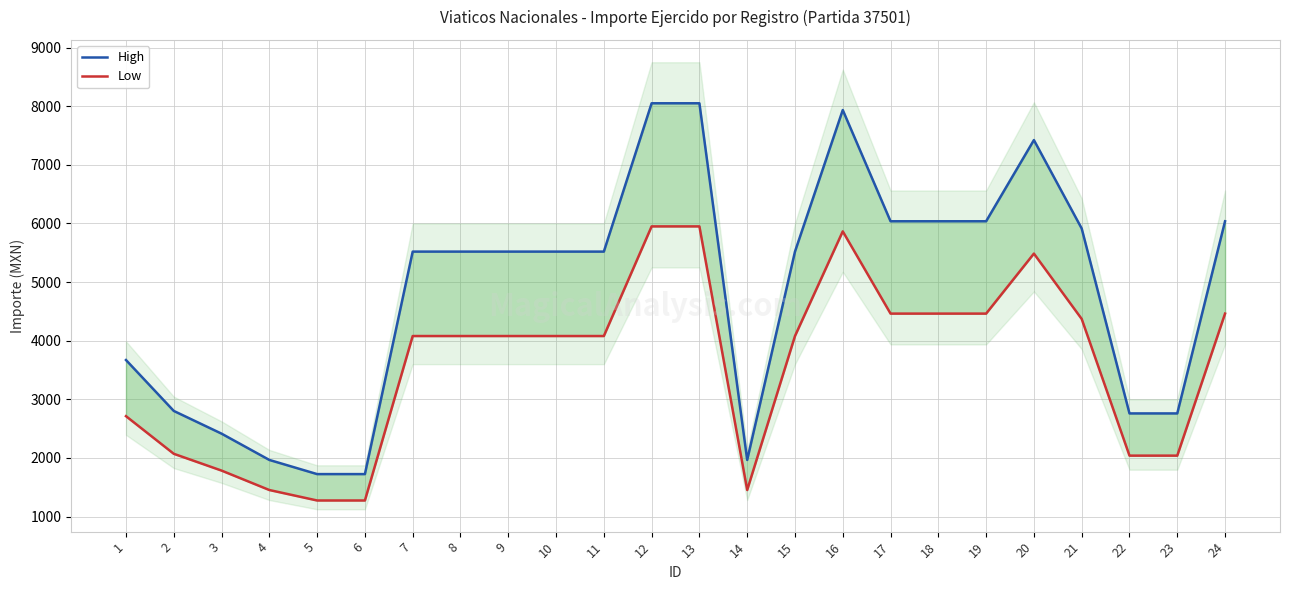

Reading left to right, transcribe all the data shown in this chart.

High: 1=3670.8	2=2802.5	3=2415.0	4=1966.5	5=1725.0	6=1725.0	7=5520.0	8=5520.0	9=5520.0	10=5520.0	11=5520.0	12=8050.0	13=8050.0	14=1966.5	15=5520.0	16=7935.0	17=6037.5	18=6037.5	19=6037.5	20=7422.4	21=5914.2	22=2760.0	23=2760.0	24=6037.5
Low: 1=2713.2	2=2071.4	3=1785.0	4=1453.5	5=1275.0	6=1275.0	7=4080.0	8=4080.0	9=4080.0	10=4080.0	11=4080.0	12=5950.0	13=5950.0	14=1453.5	15=4080.0	16=5865.0	17=4462.5	18=4462.5	19=4462.5	20=5486.1	21=4371.3	22=2040.0	23=2040.0	24=4462.5